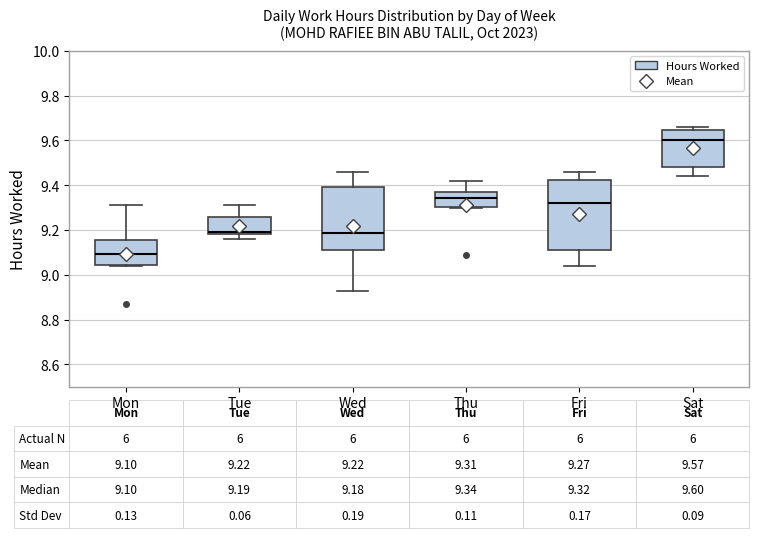

Which box has the lowest median line?

Mon